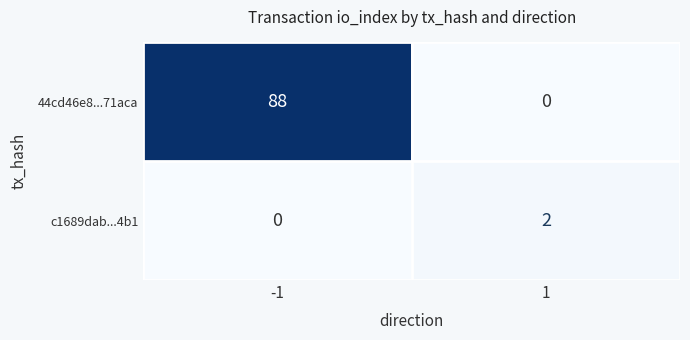

Reading left to right, extract all data points from this chart.

44cd46e8...71aca: 88	0
c1689dab...4b1: 0	2